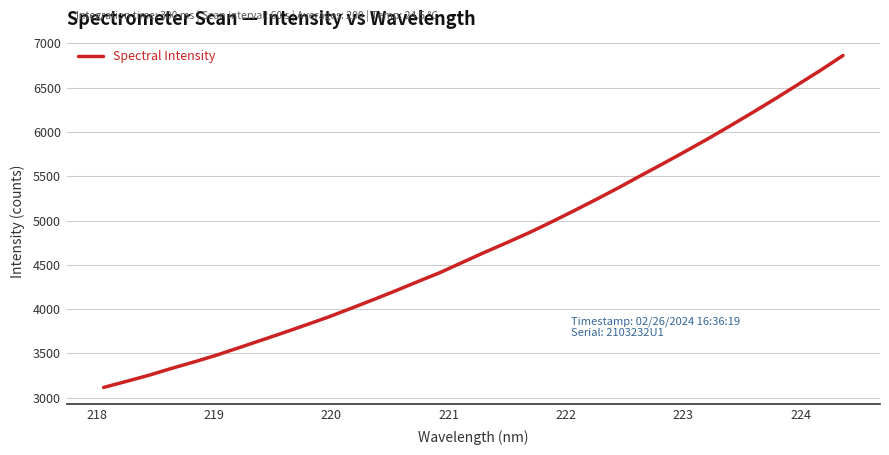

What is the difference between the maximum and minimum values?

3749.4